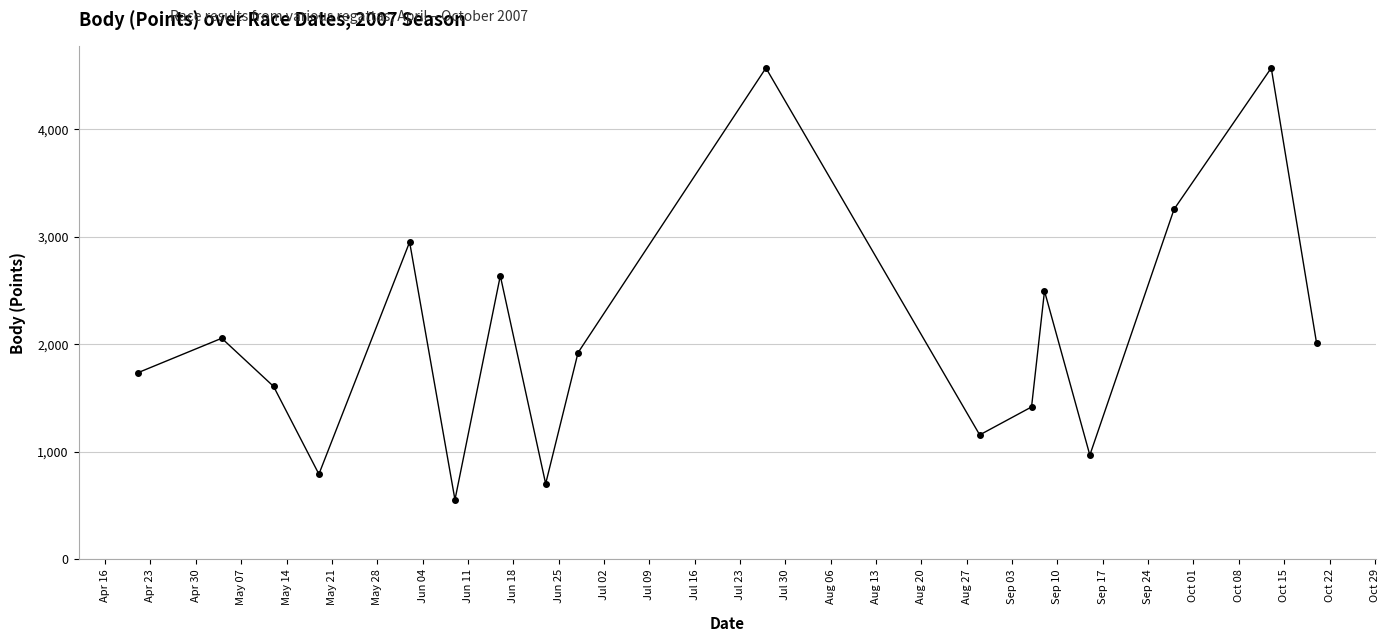

Reading left to right, transcribe all the data shown in this chart.

1734	2056	1608	792	2951	554	2637	703	1922	4570	1157	1417	2495	969	3256	4570	2010